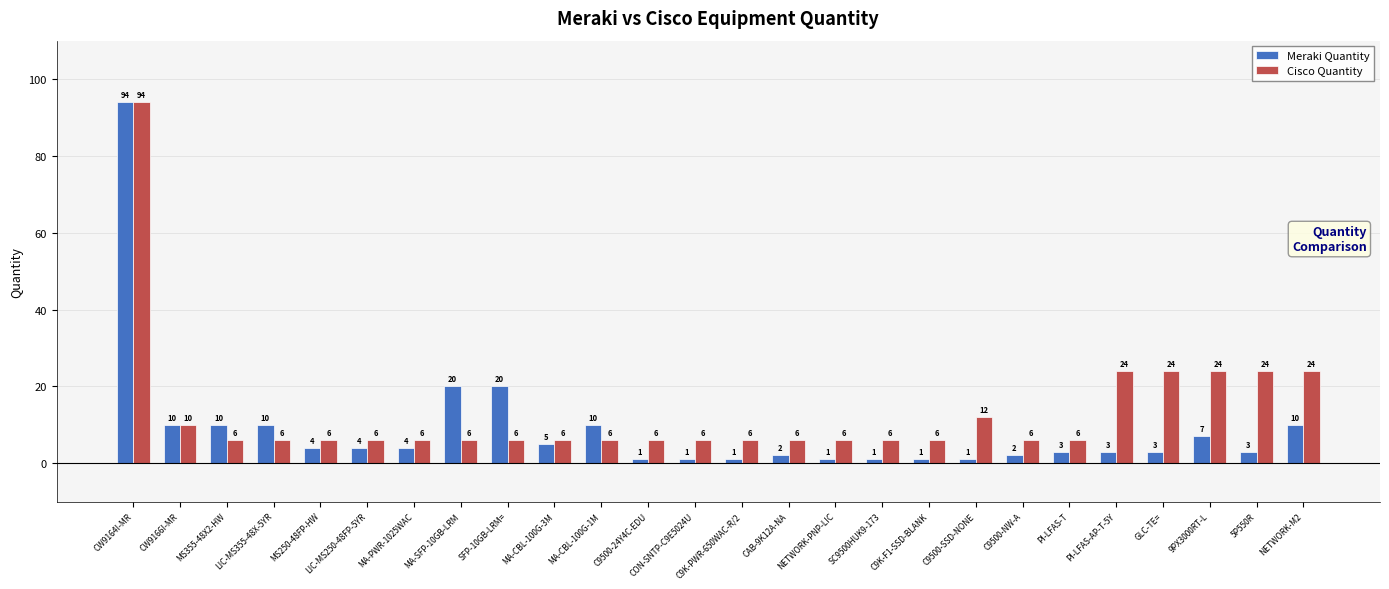

Does the chart contain stacked bars?

No